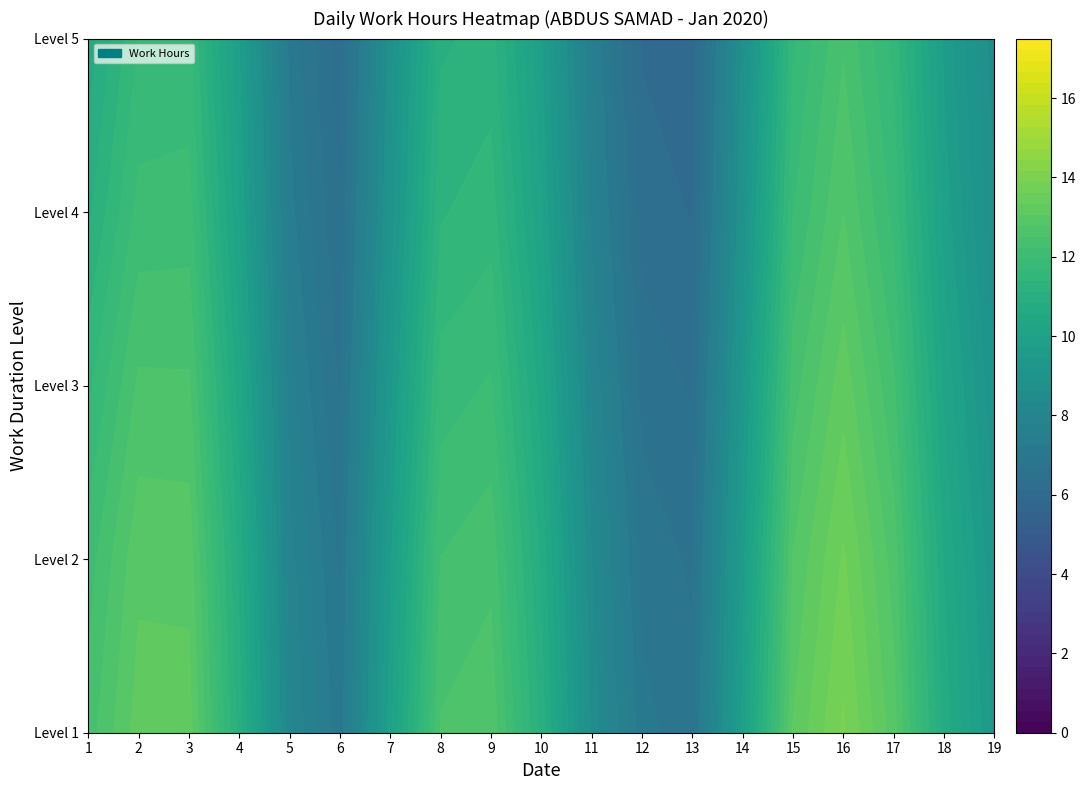

Which has a higher value, 16 or 4?

16